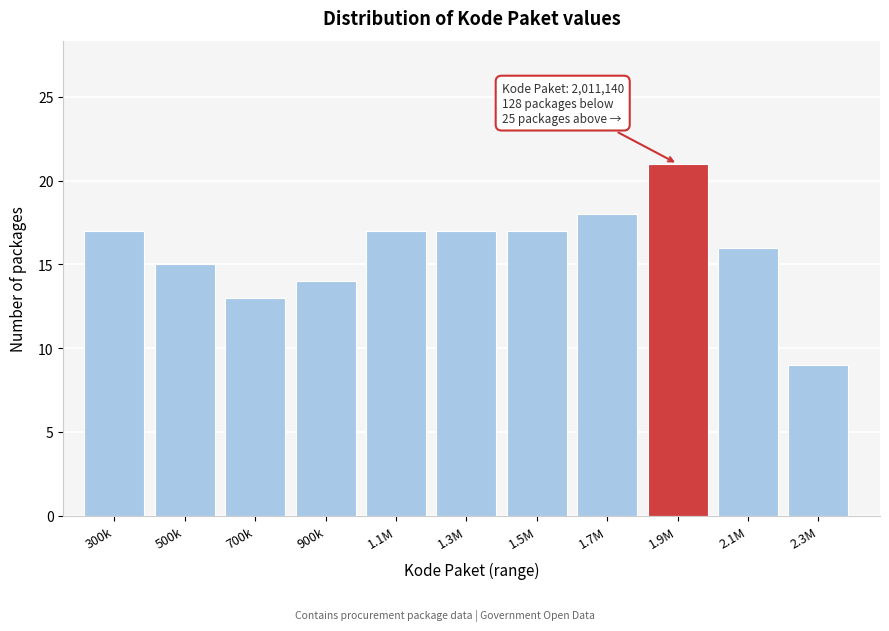

Reading left to right, list all the values displayed in this chart.

300k=17	500k=15	700k=13	900k=14	1.1M=17	1.3M=17	1.5M=17	1.7M=18	1.9M=21	2.1M=16	2.3M=9